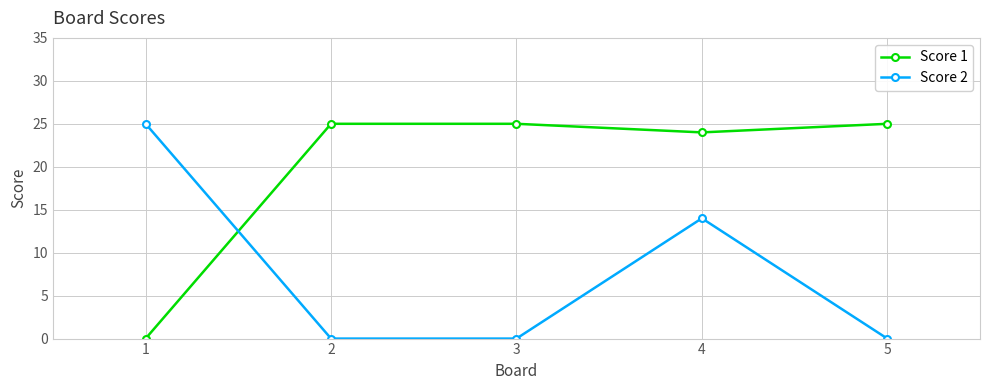

What is the value of the Score 1 point at the 5th from the left?

25